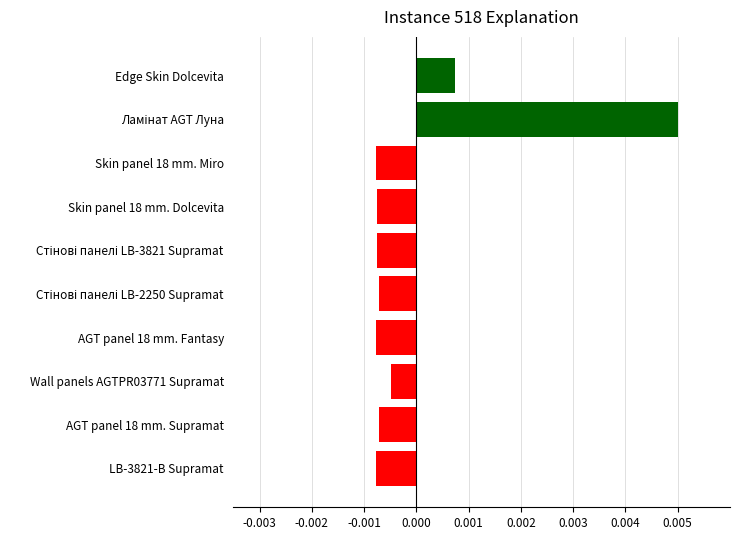

How many values are below 0?

8